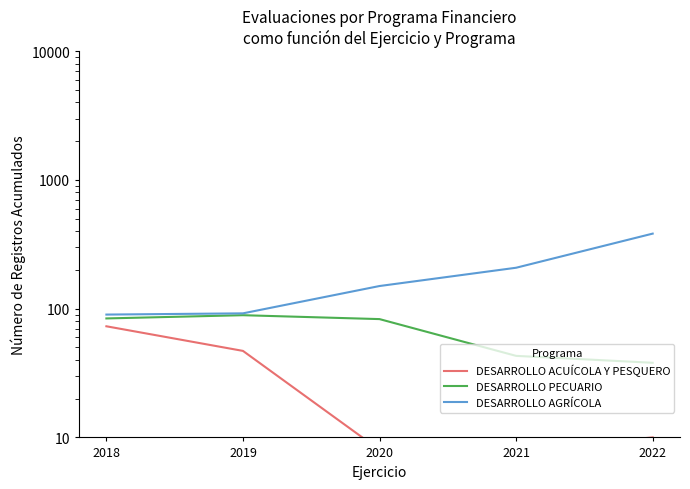

The DESARROLLO PECUARIO series shows 10 at 2022. True or false?

False